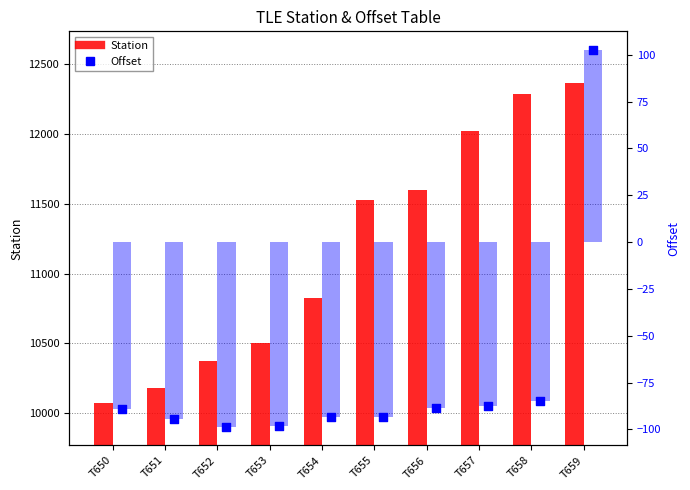

At how many categories does at least one series exceed 10485?

7